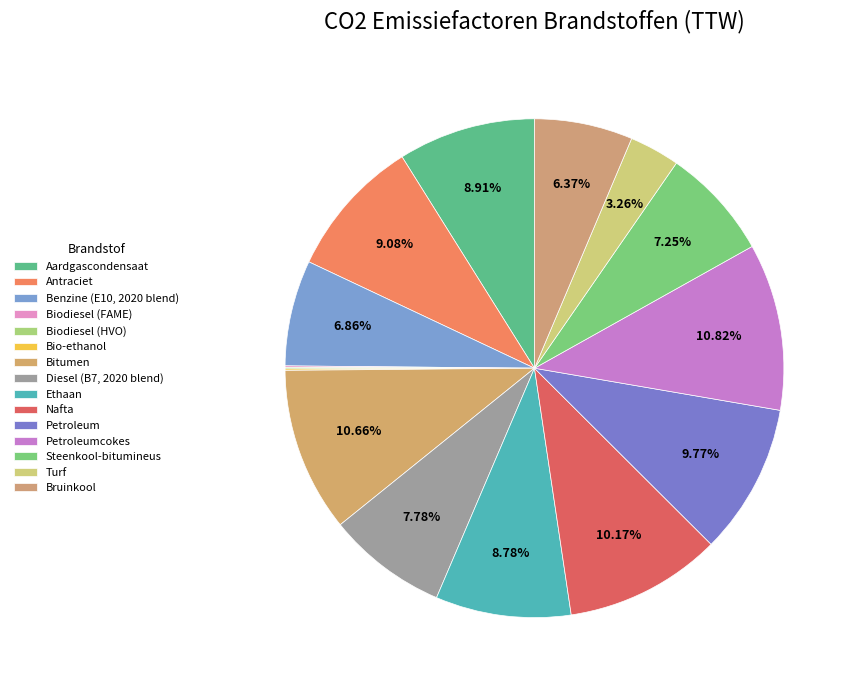

Which slice is the largest?

Petroleumcokes